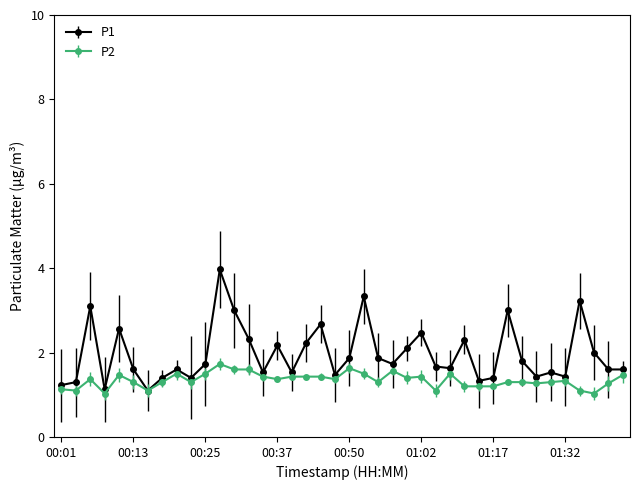

Count the number of data series in this chart.

2